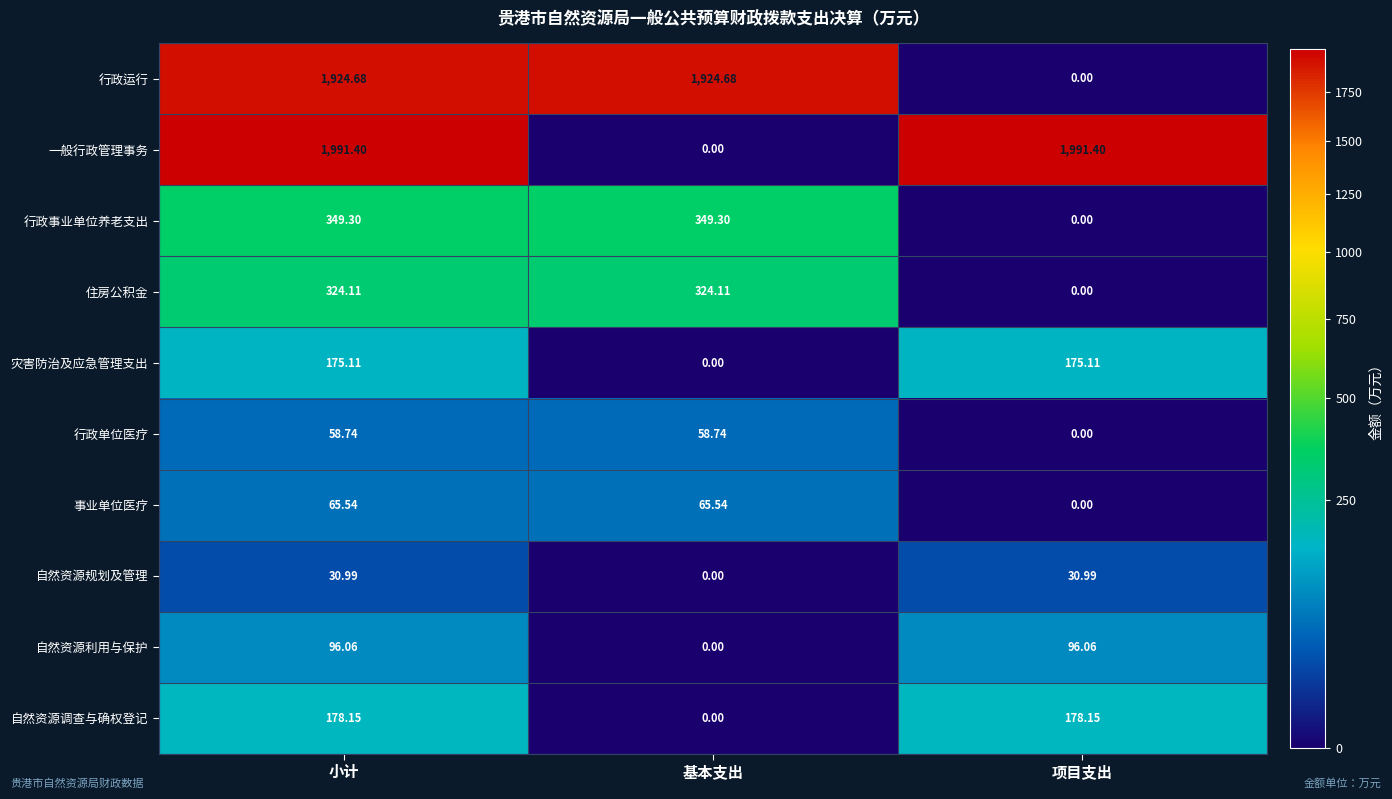

Which series has the largest total across all categories?

一般行政管理事务